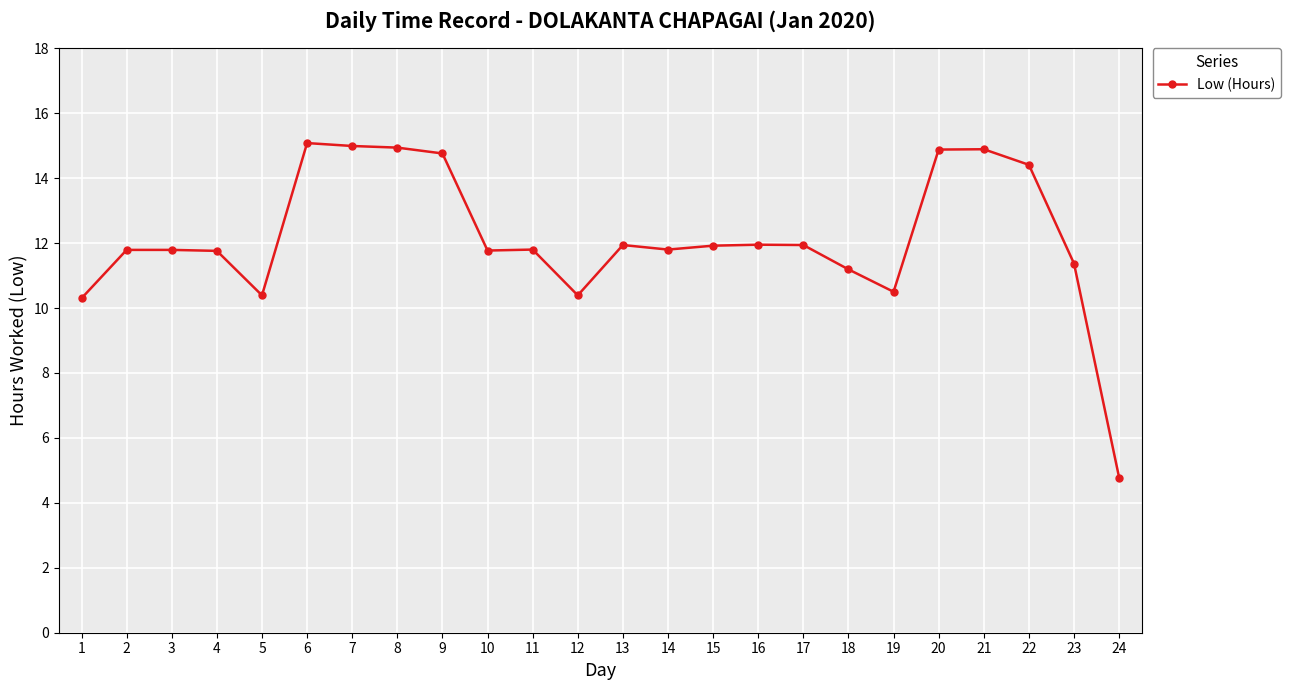

The value at 7 is 15.0. True or false?

True